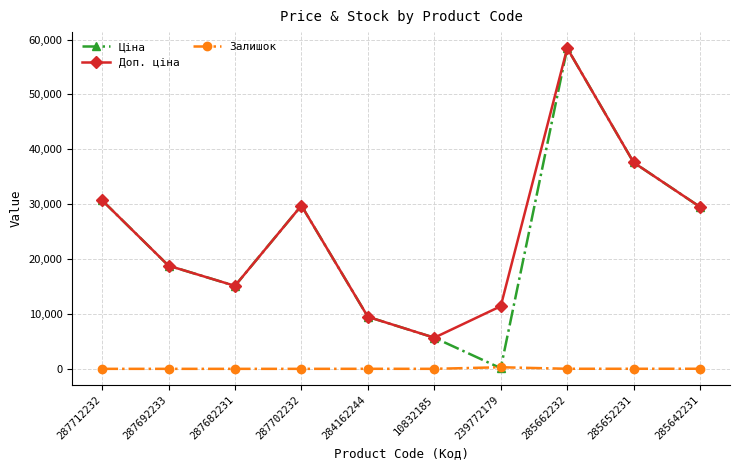

What is the maximum value for Доп. ціна?

58426.5